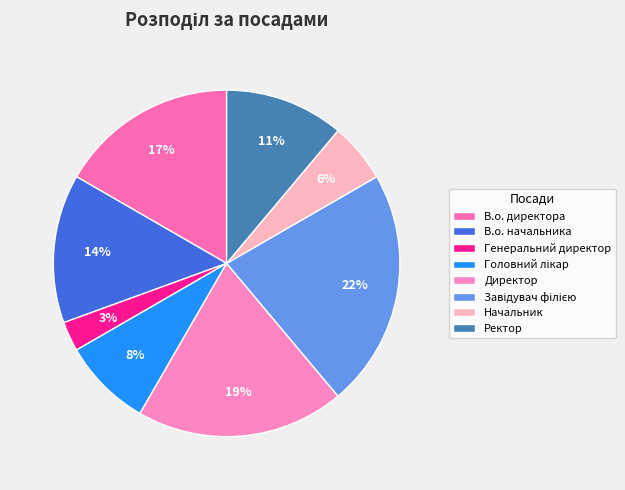

Is it true that Генеральний директор is 3% of the pie?

True